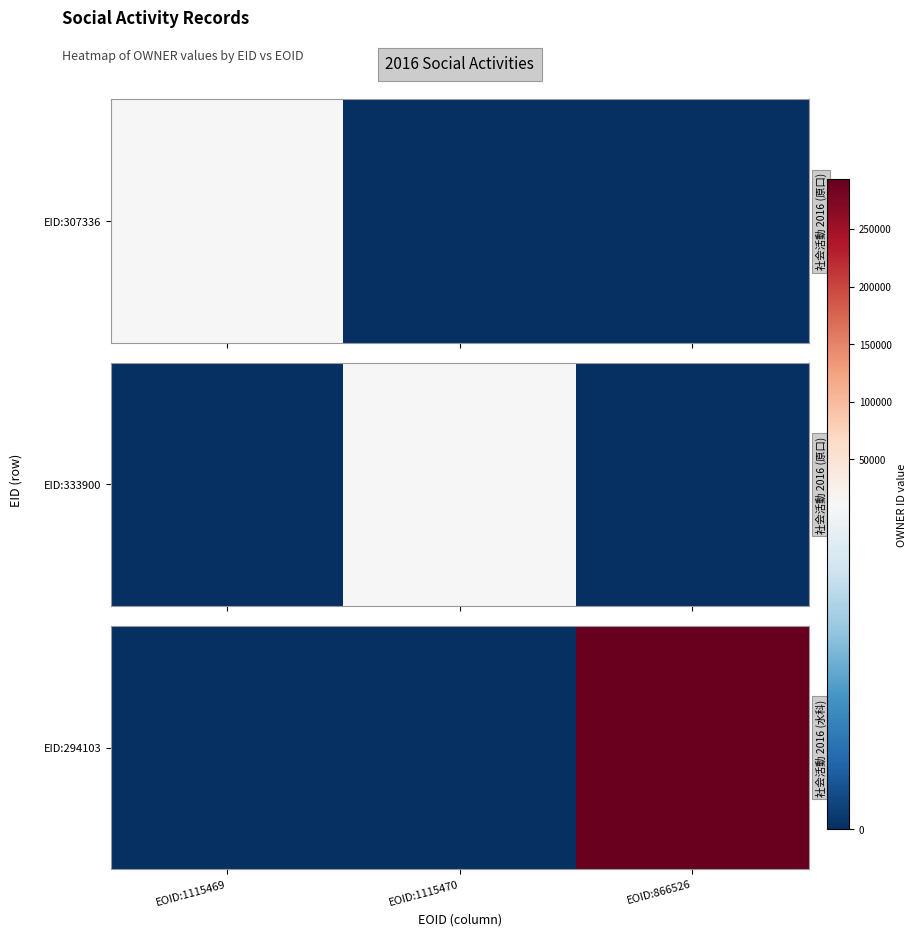

List the labels in order of value, largest first.

EOID:866526, EOID:1115469, EOID:1115470